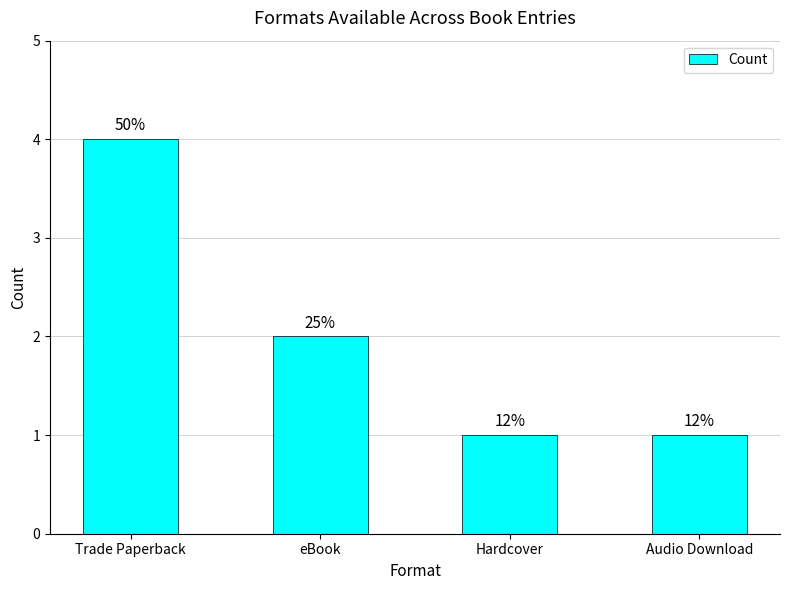

Rank the categories by value from highest to lowest.

Trade Paperback, eBook, Hardcover, Audio Download